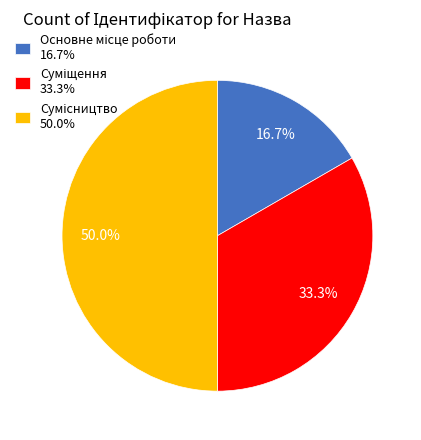

To the nearest percent, what is the combined percentage of Сумісництво and Суміщення?

83%